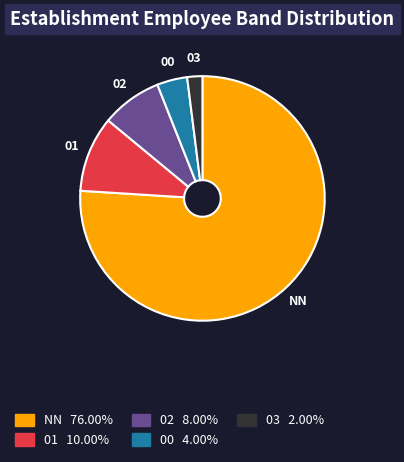

Which slice is the smallest?

03